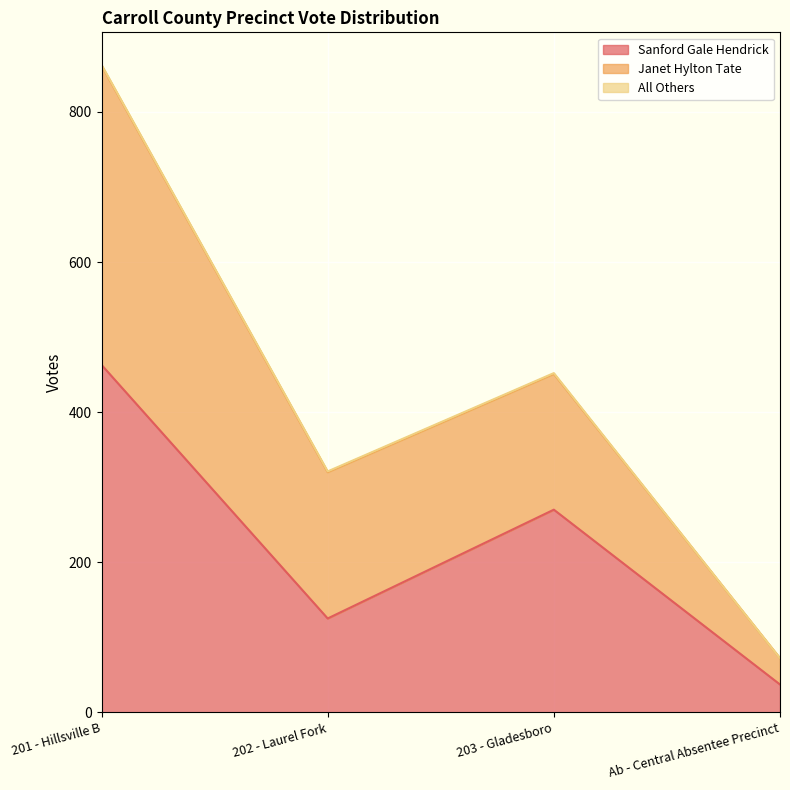

True or false: All Others has more than 0 interior local peaks.

False